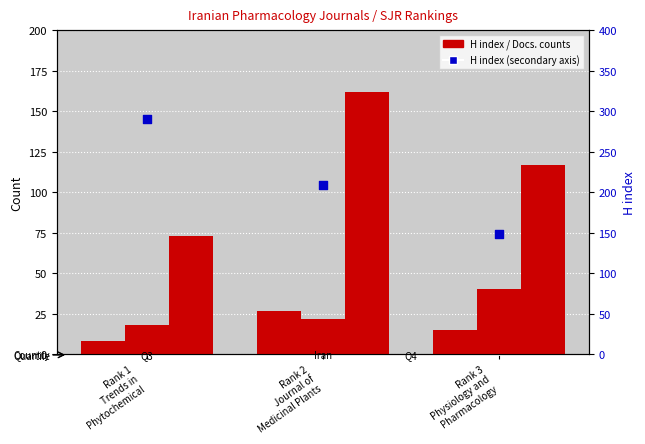

Which series reaches the minimum Y coordinate?

H index